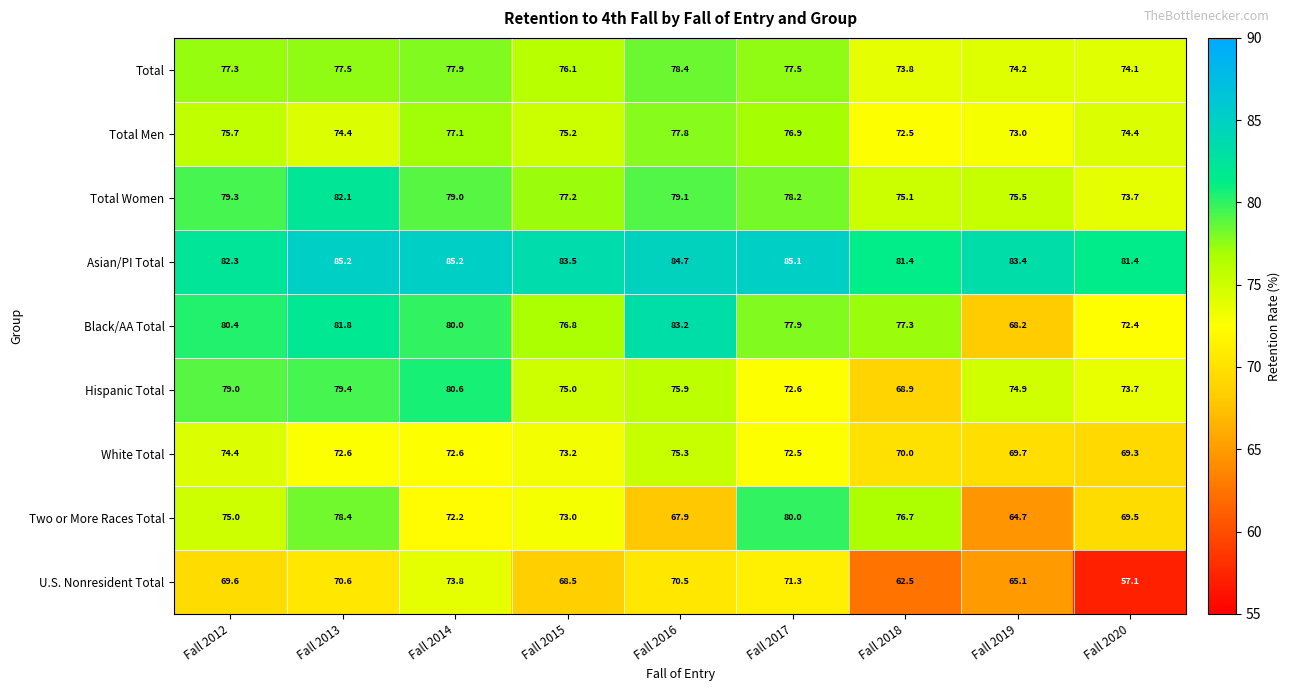

At which category is the sum across all series the highest?

Fall 2013